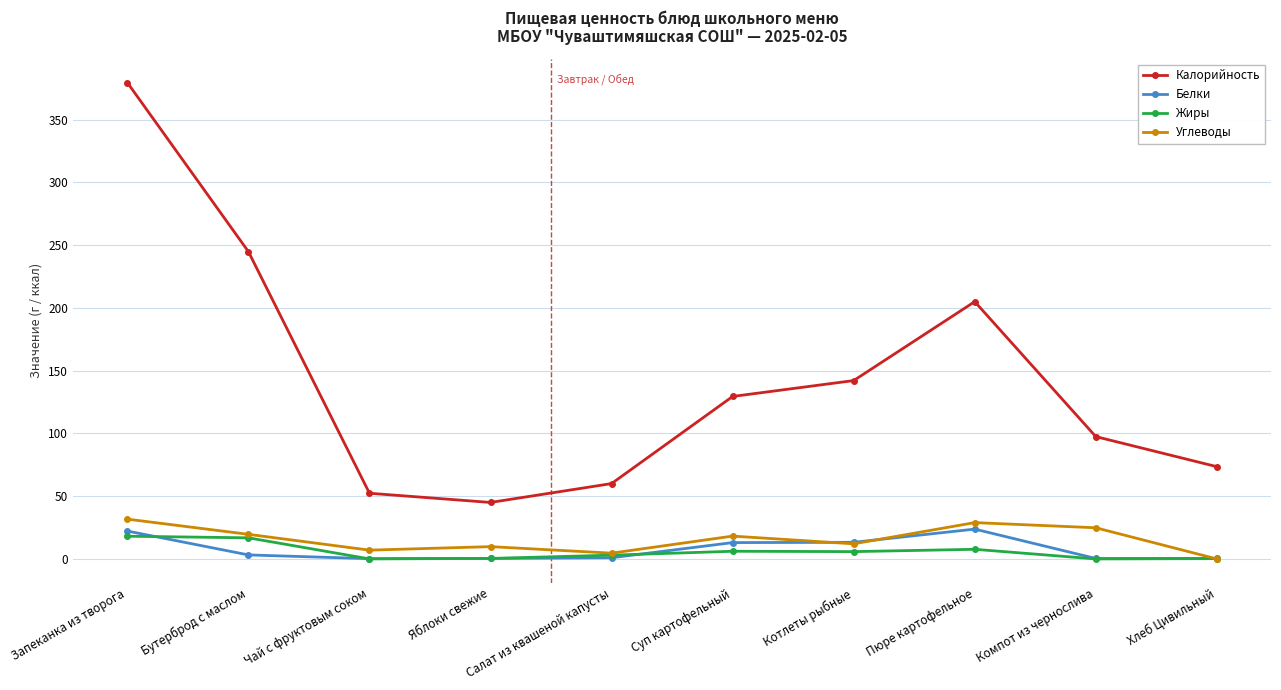

In Калорийность, how many points are lower than both neighbors (excluding endpoints)?

1